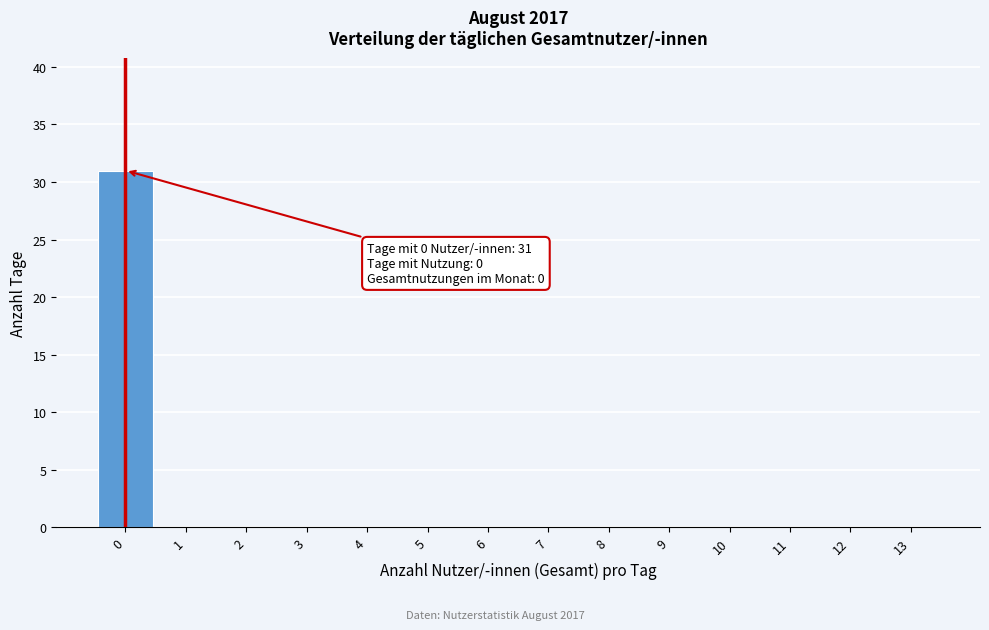

Which range on the x-axis has the tallest bar?

-0.5 to 0.5